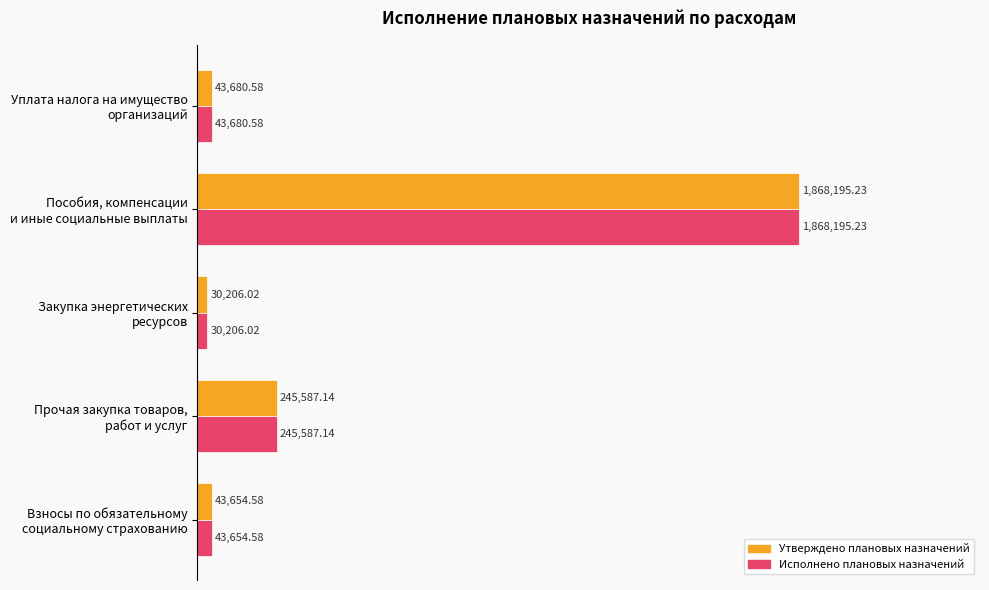

What are all the series names shown in the legend?

Утверждено плановых назначений, Исполнено плановых назначений